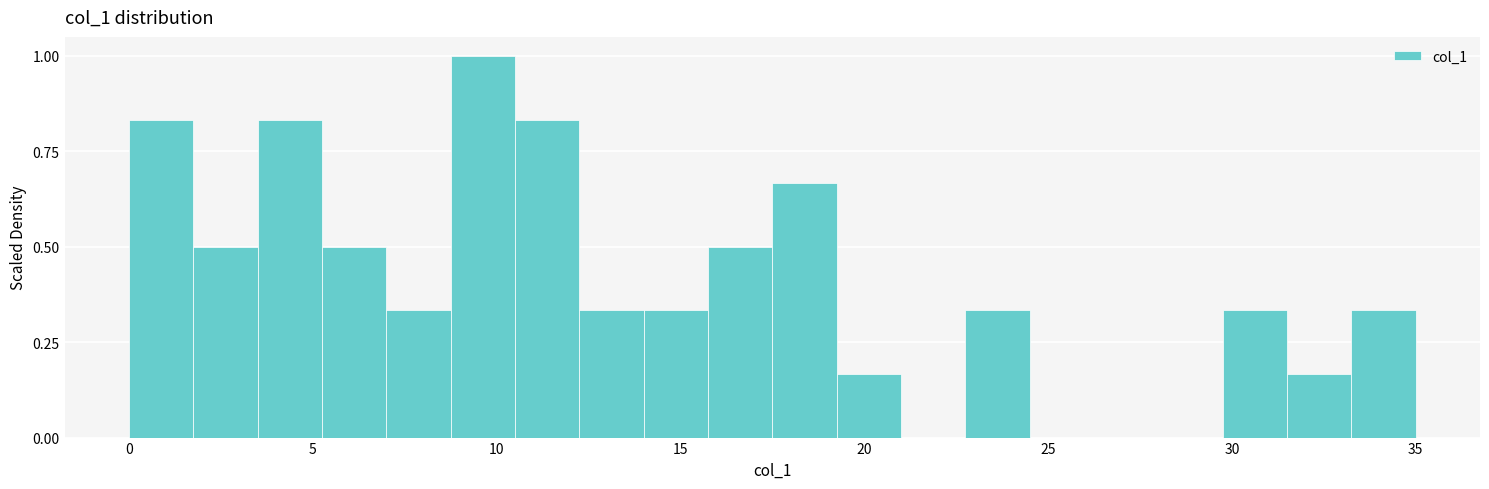

Around what value on the x-axis is the tallest bar? Give the approximate position of its centre, as read against the axis.

9.5